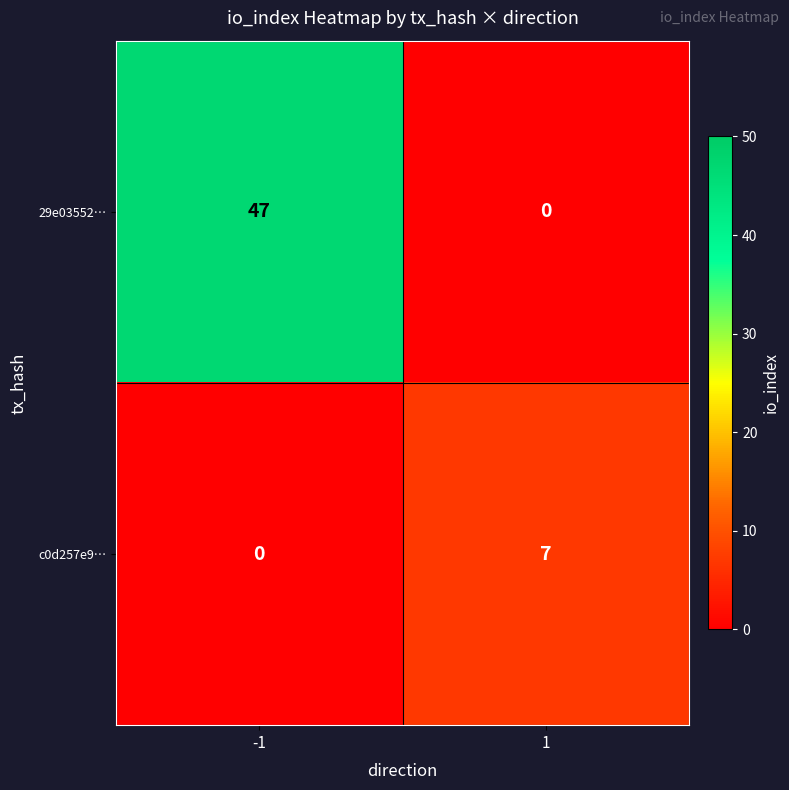

What is the sum of all c0d257e9… values?

7